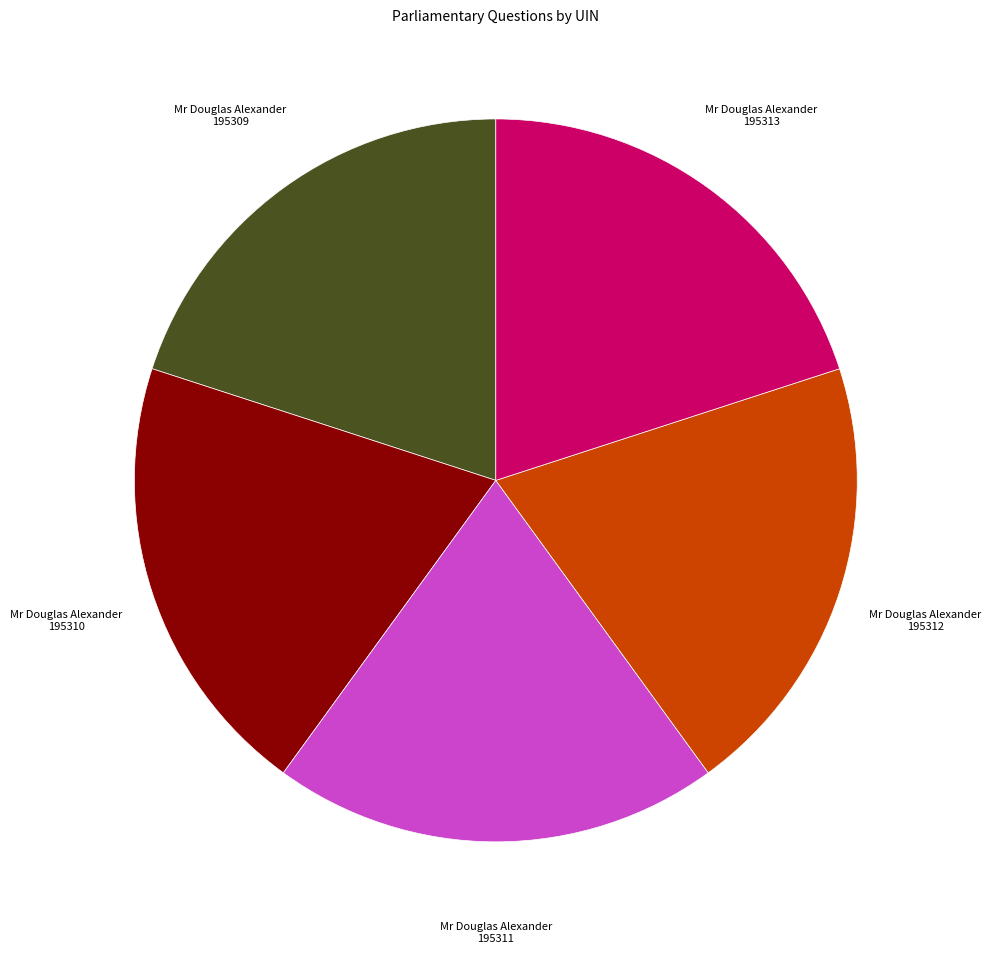

What is the ratio of the value at Mr Douglas Alexander 195311 to the value at Mr Douglas Alexander 195310?

1.0